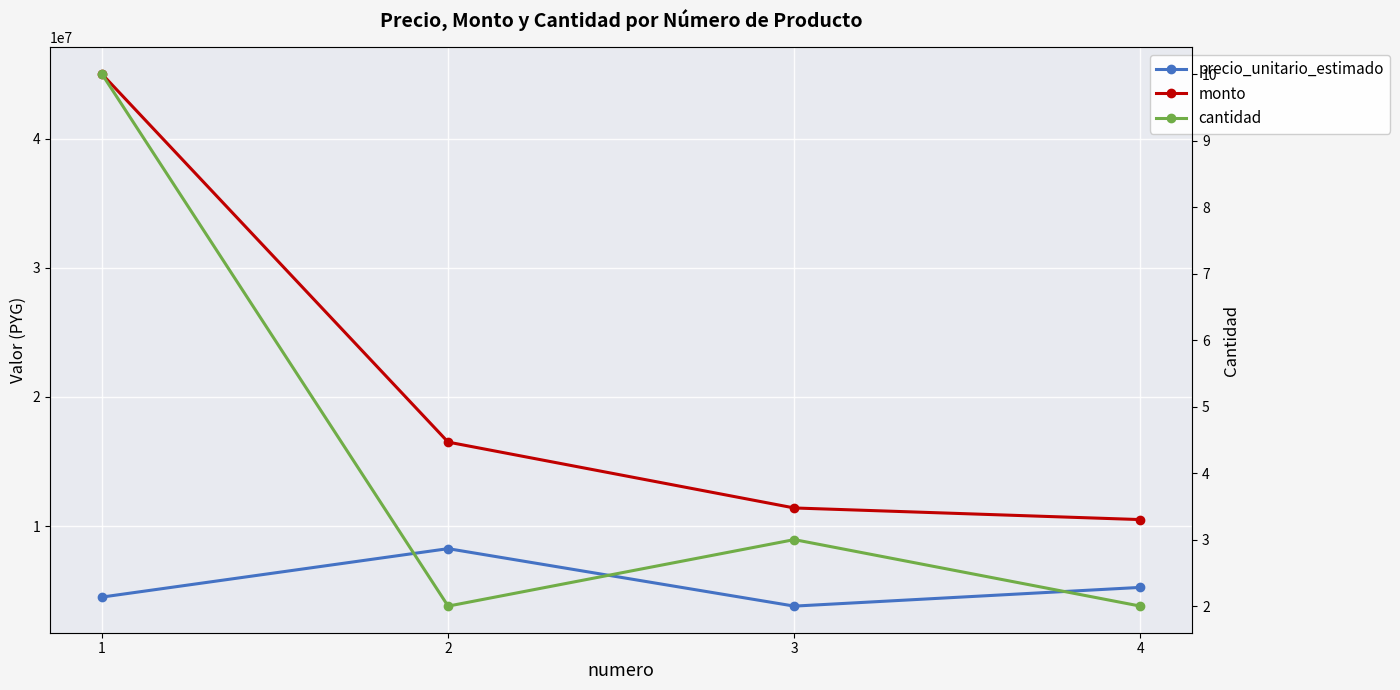

How many lines are shown in the chart?

3